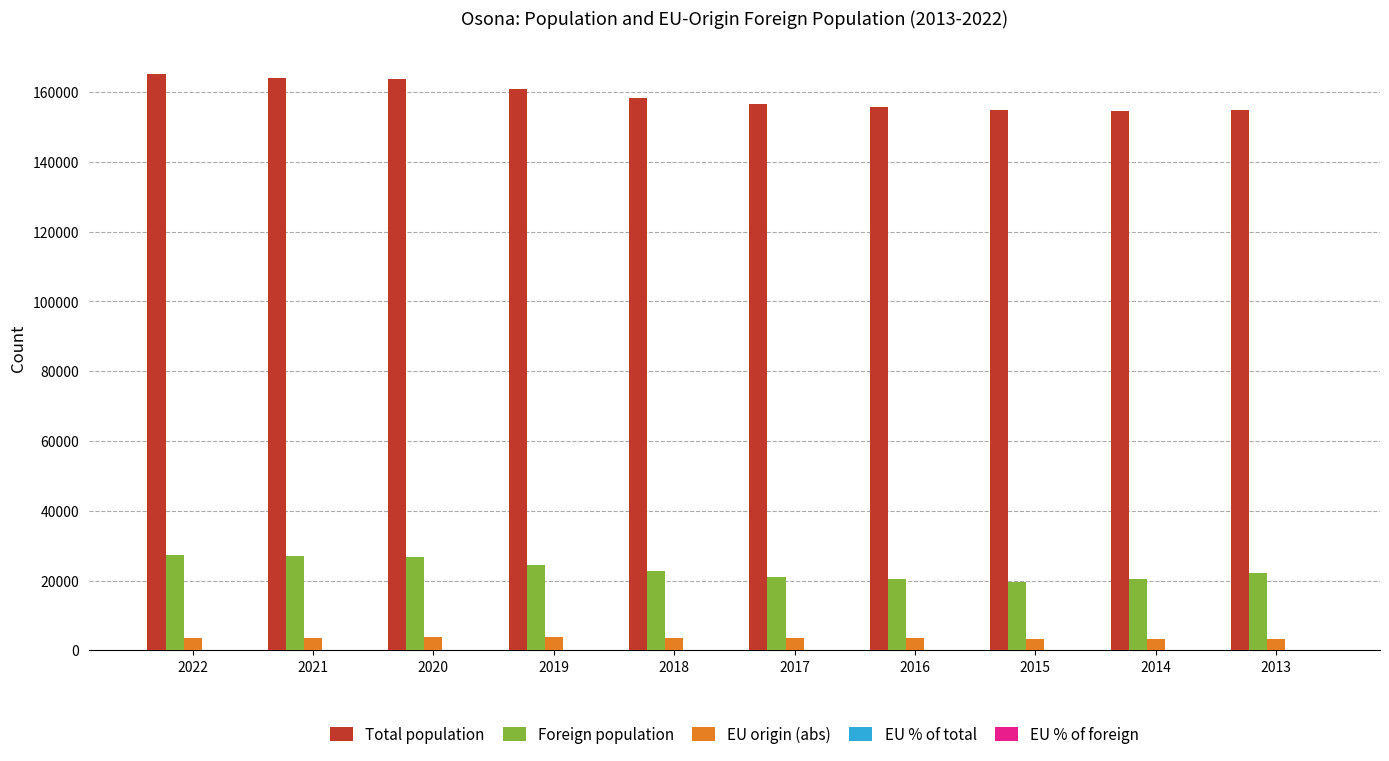

What is the maximum value shown in the chart?

165229.0